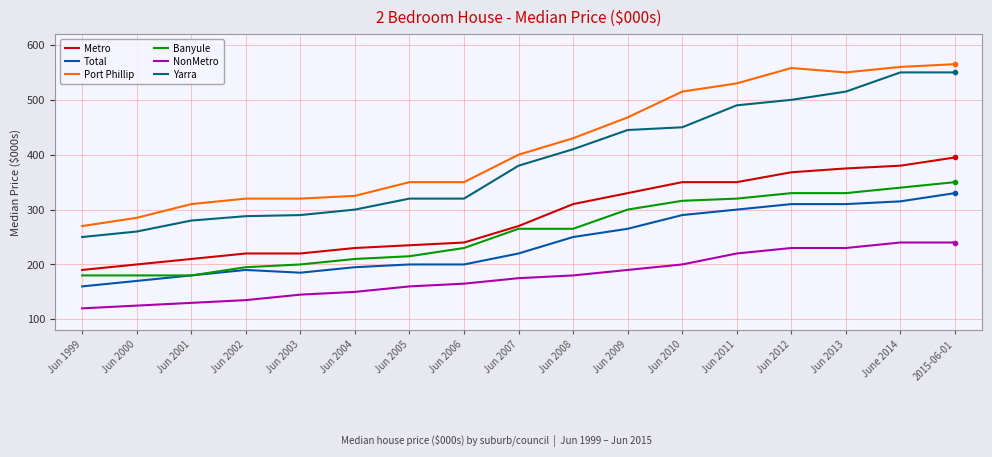

At which category is the sum across all series the highest?

2015-06-01